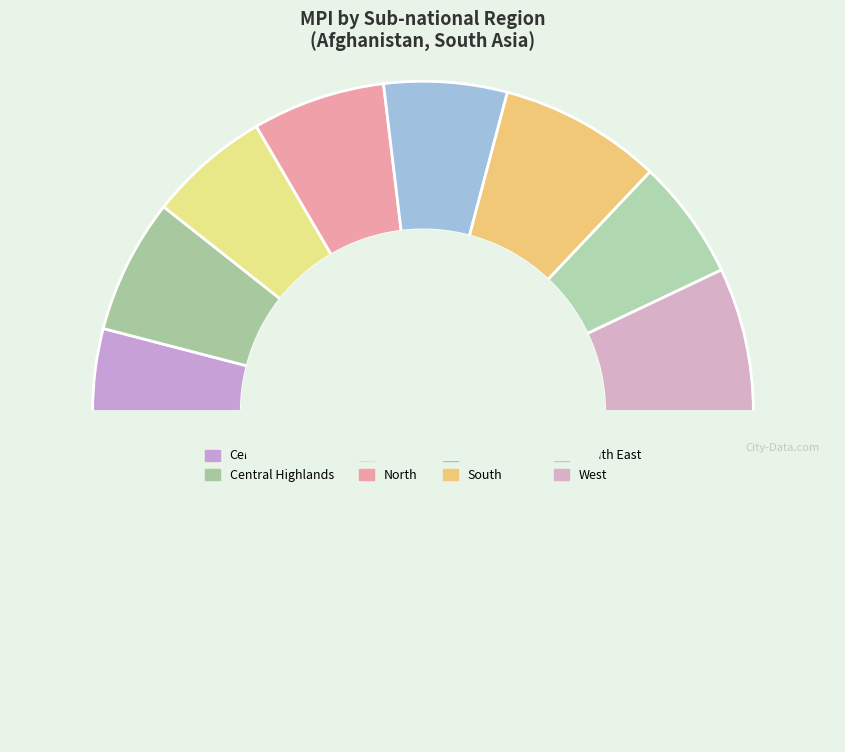

How many segments does this pie chart have?

9